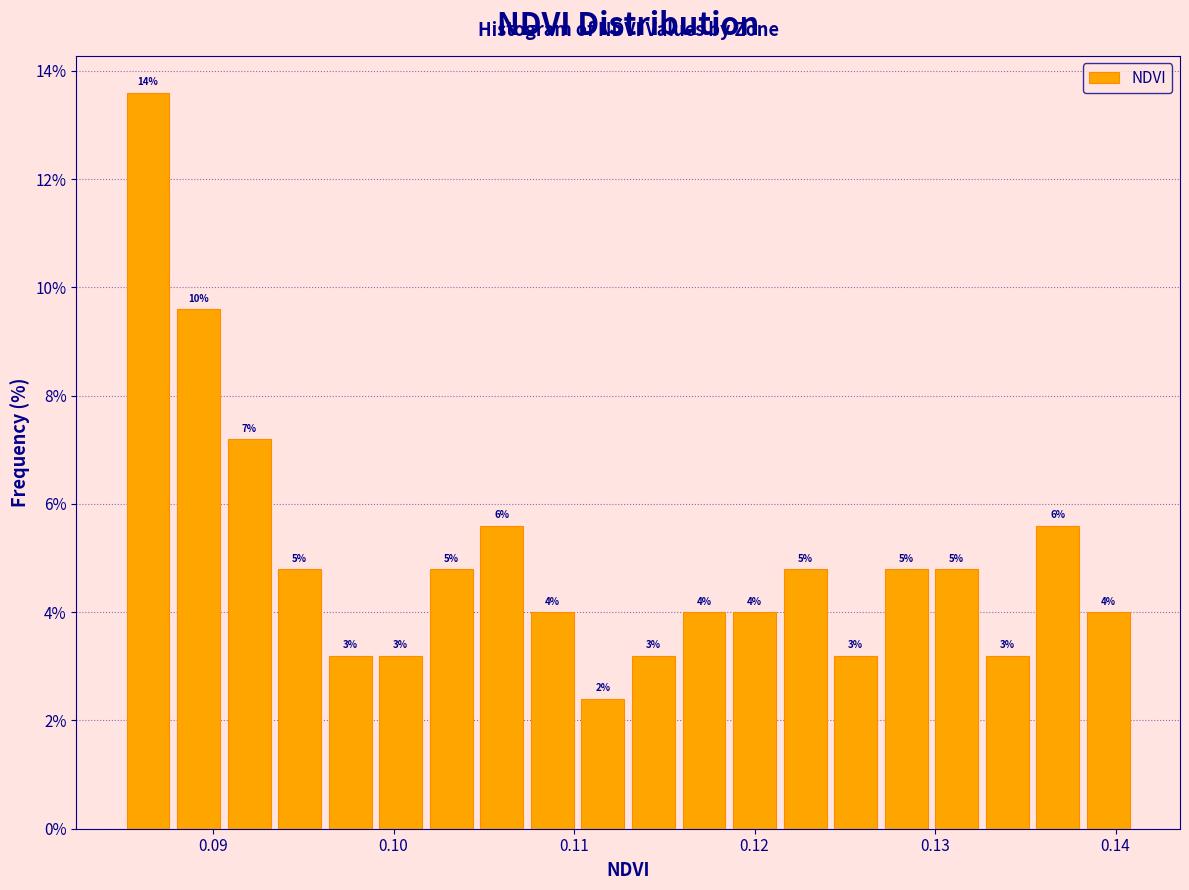

Around what value on the x-axis is the tallest bar? Give the approximate position of its centre, as read against the axis.

0.086